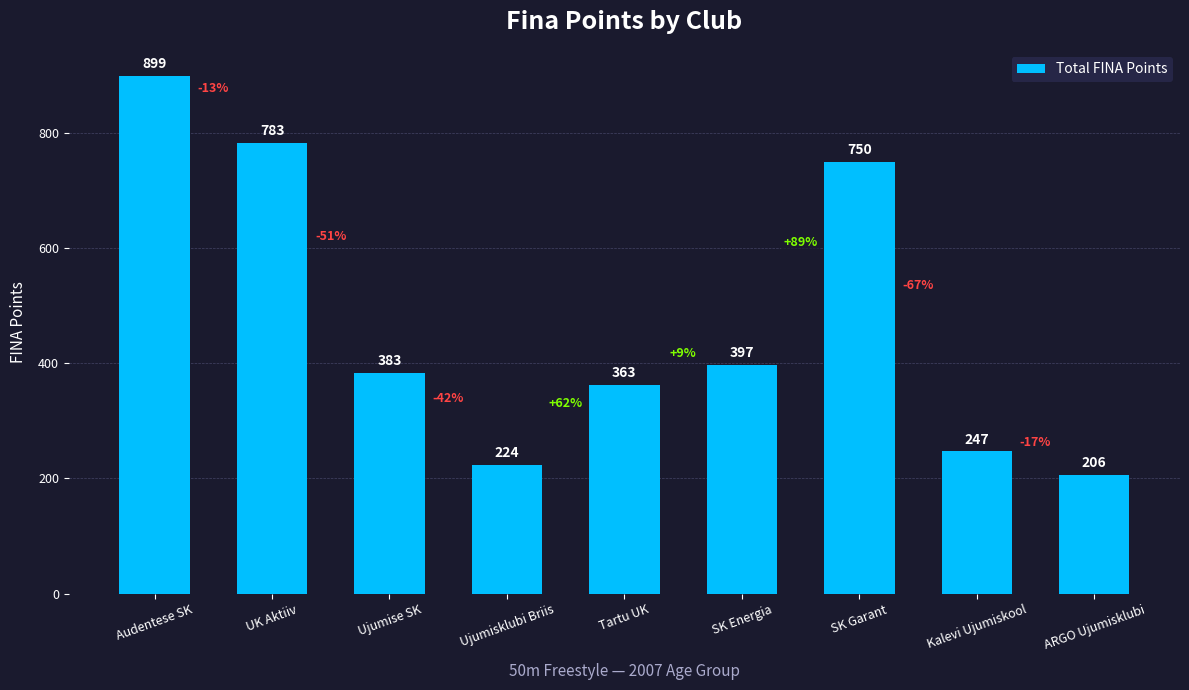

What is the label of the 6th bar from the right?

Ujumisklubi Briis